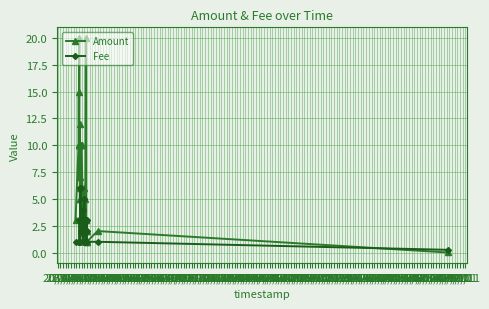

What is the highest value of the Amount series?

20.0